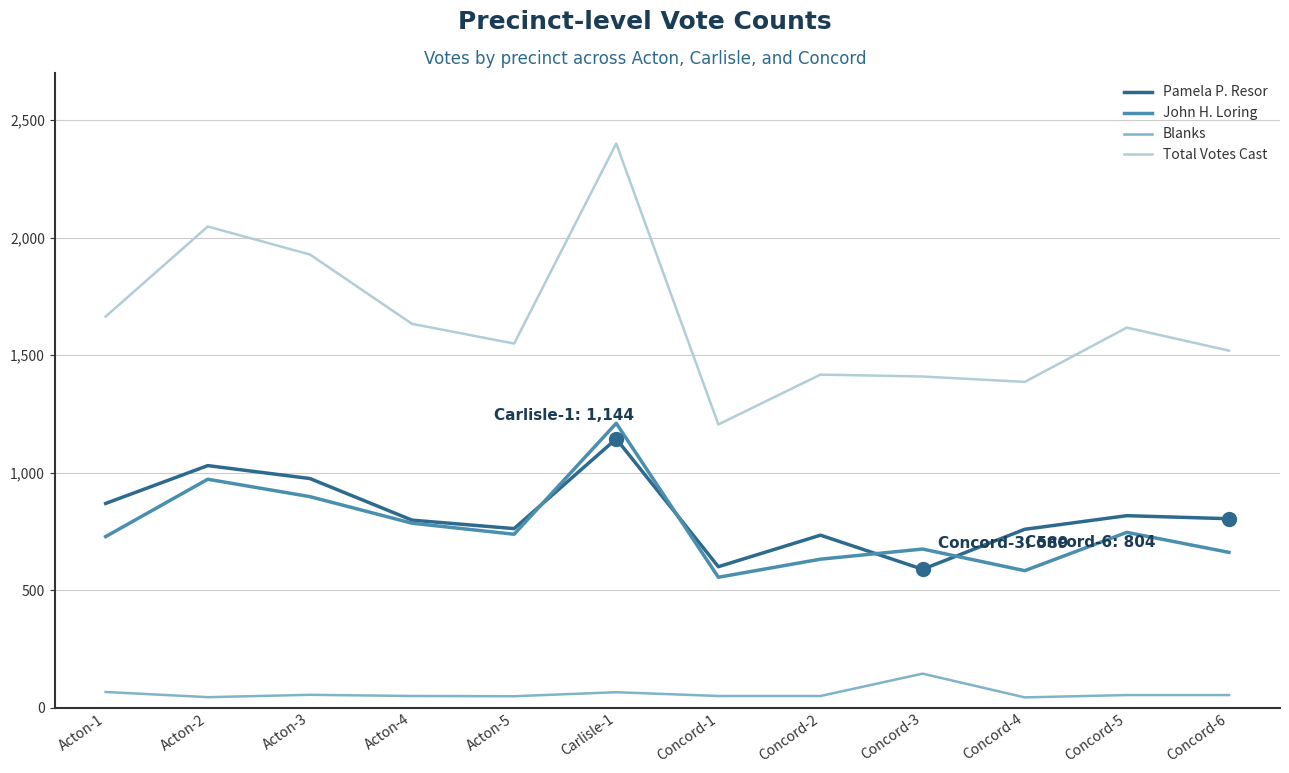

What is the total value across all series at Acton-1?

3328